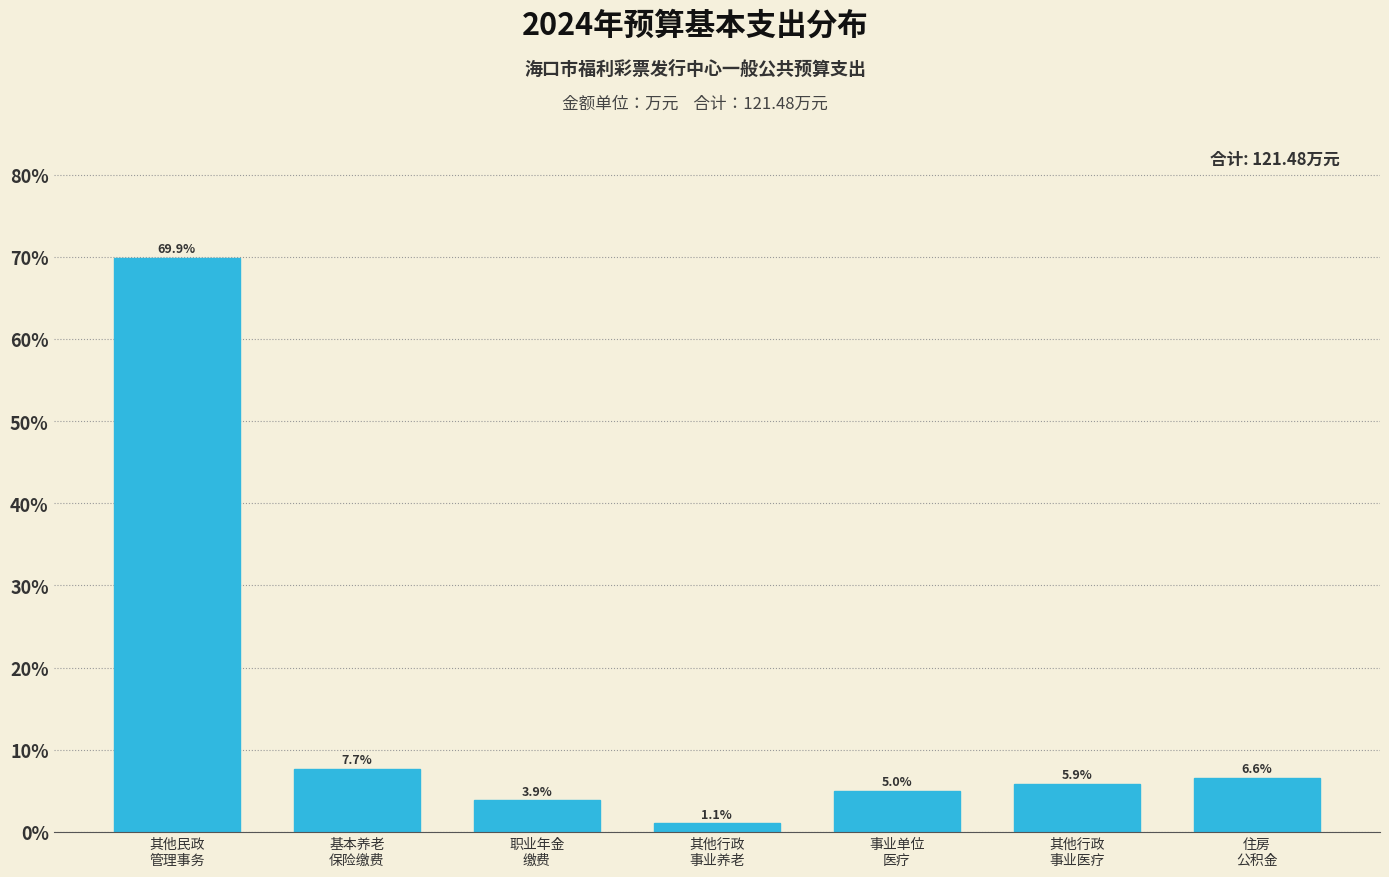

Reading left to right, extract all data points from this chart.

69.9	7.7	3.9	1.1	5.0	5.9	6.6